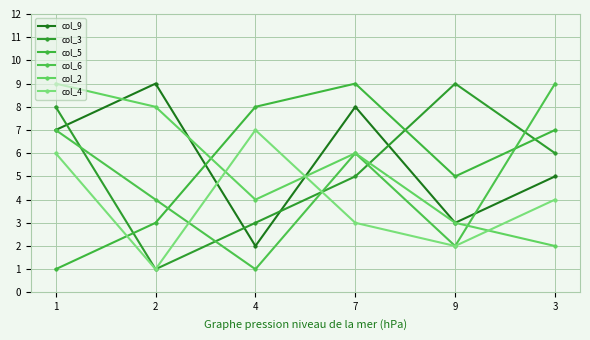

Is the value of col_6 at 2 greater than the value of col_5 at 1?

Yes